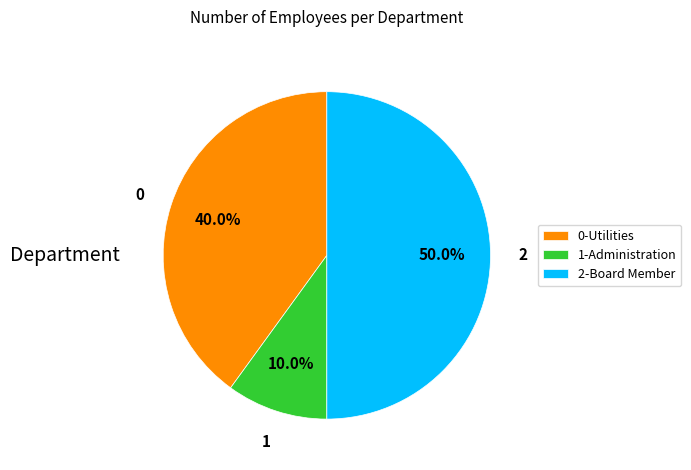

To the nearest percent, what is the difference between the largest and smallest slice percentages?

40%